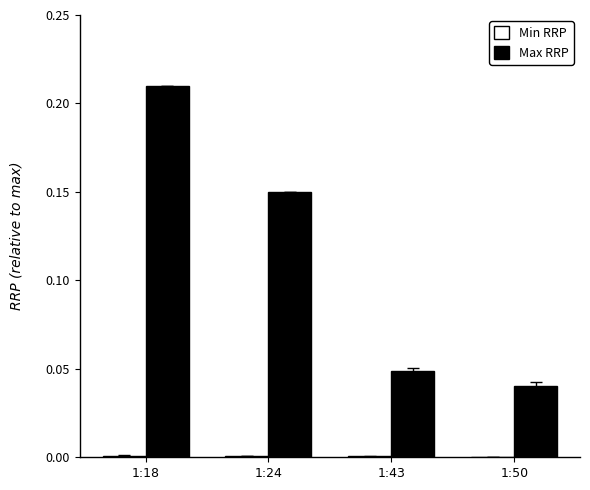

At which category does the chart reach its peak across all series?

1:18